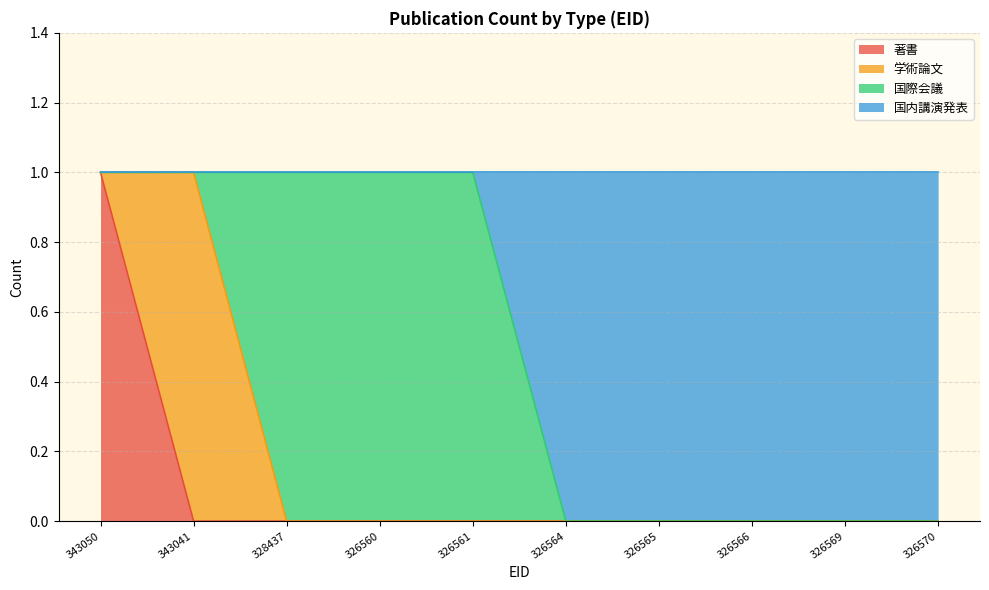

At which label does 著書 reach its peak?

343050